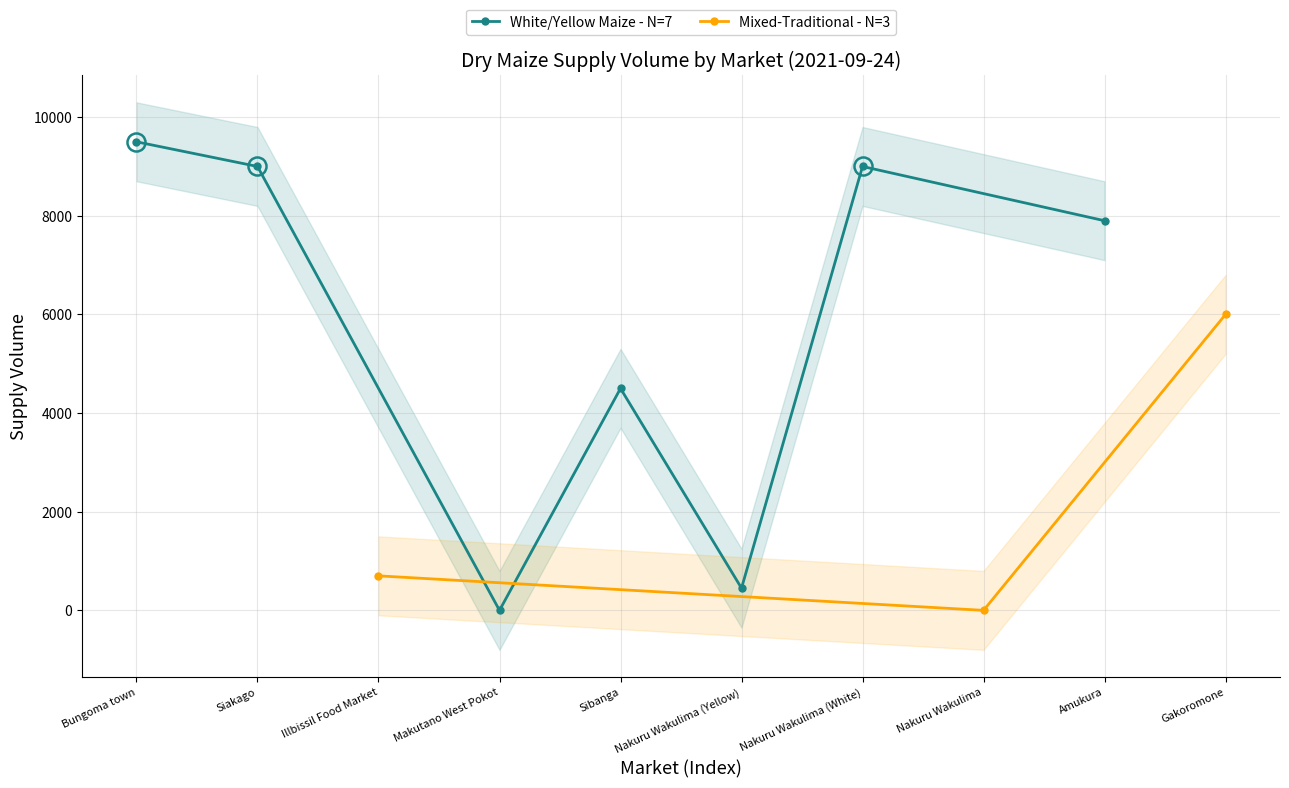

List the labels in order of value, largest first.

Bungoma town, Siakago, Nakuru Wakulima (White), Amukura, Gakoromone, Sibanga, Illbissil Food Market, Nakuru Wakulima (Yellow), Makutano West Pokot, Nakuru Wakulima